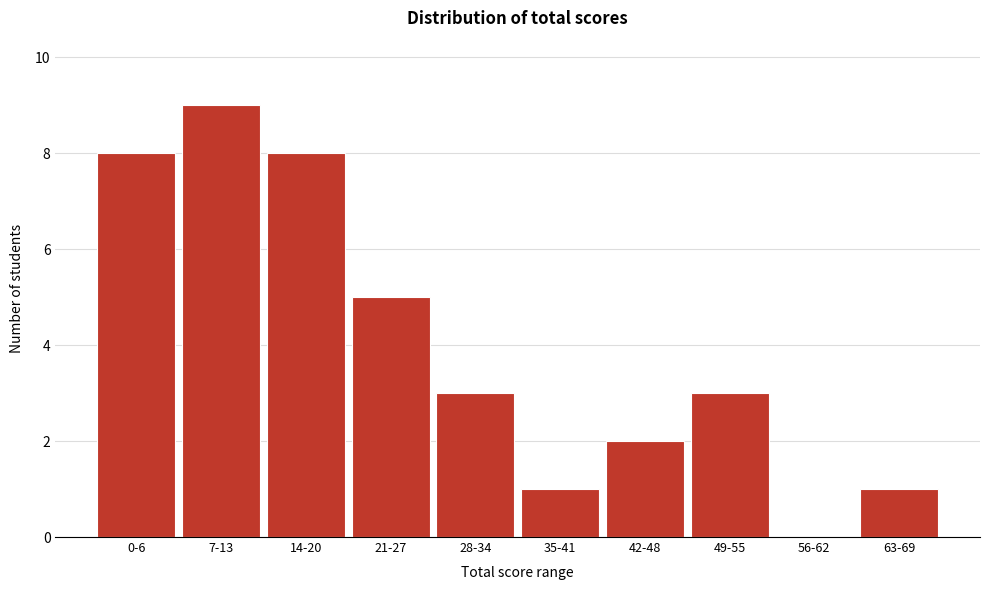

Reading right to left, transcribe all the data shown in this chart.

63-69=1	56-62=0	49-55=3	42-48=2	35-41=1	28-34=3	21-27=5	14-20=8	7-13=9	0-6=8